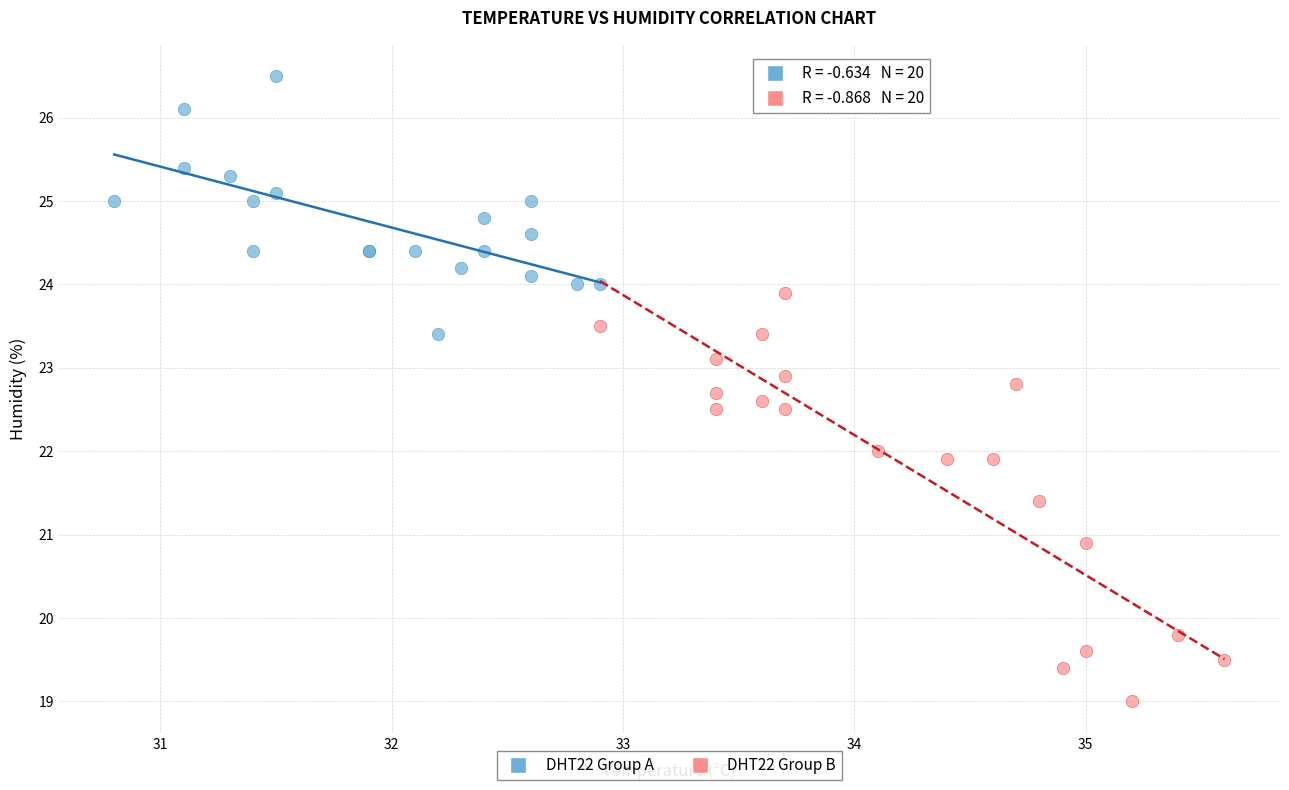

Which series has the widest spread of Y values?

DHT22 Group B